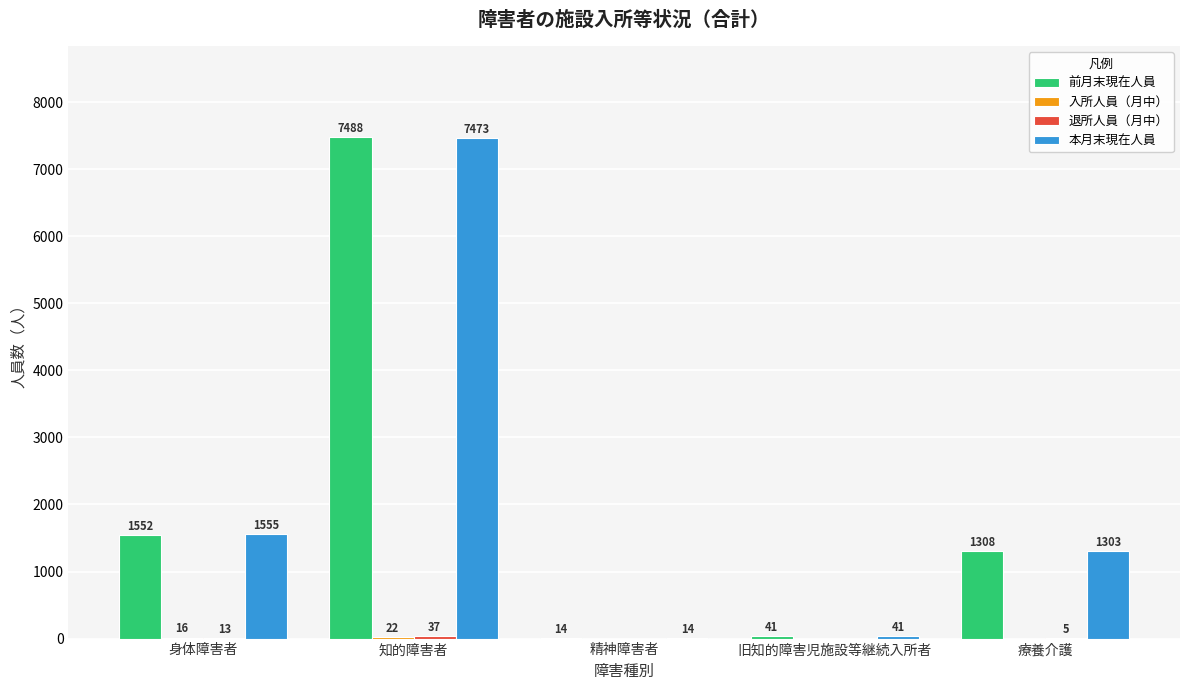

What is the total value across all series at 旧知的障害児施設等継続入所者?

82